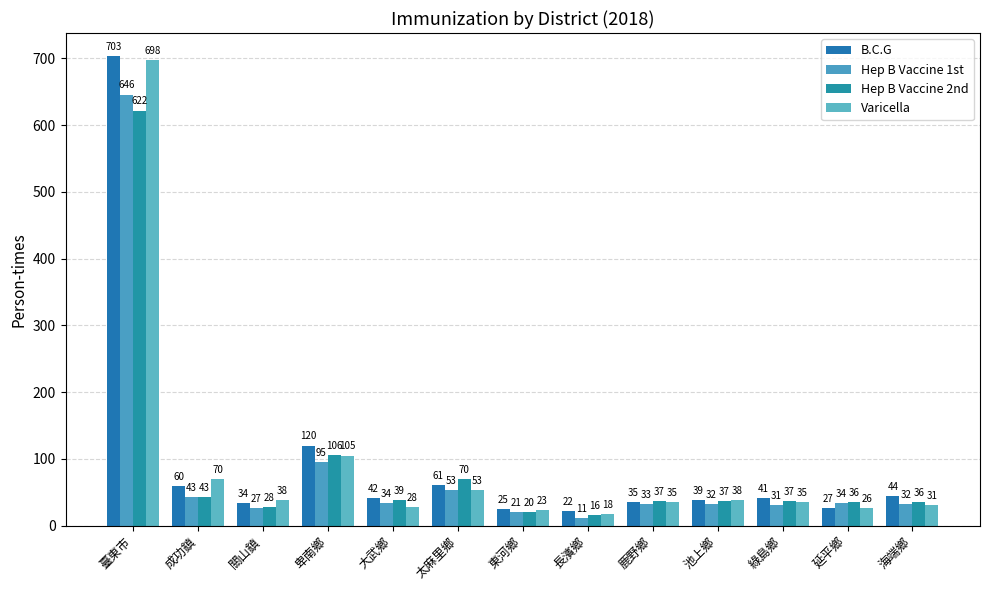

What position from the right is 卑南鄉?

10